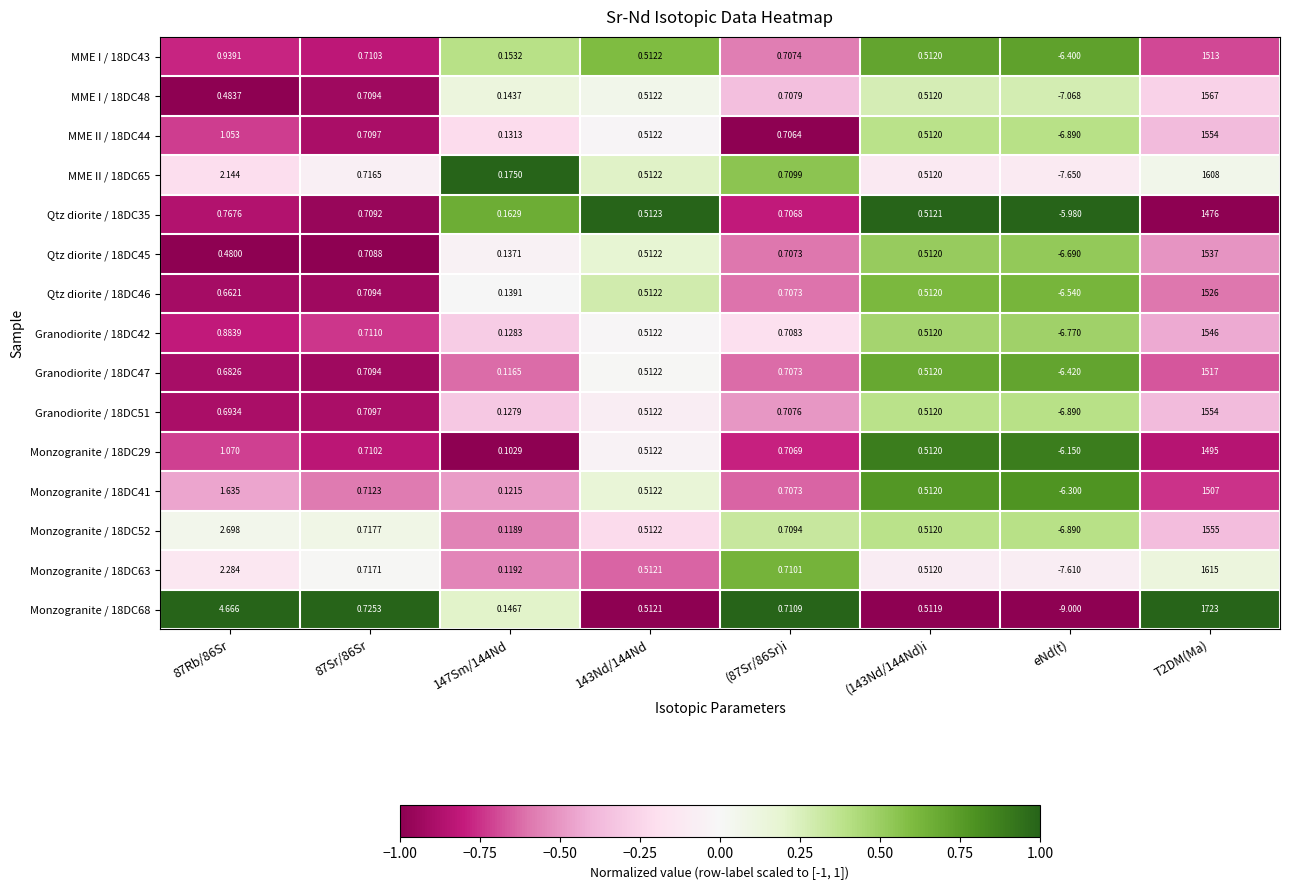

Is the value of Qtz diorite / 18DC45 at 87Rb/86Sr greater than the value of Monzogranite / 18DC68 at 143Nd/144Nd?

No